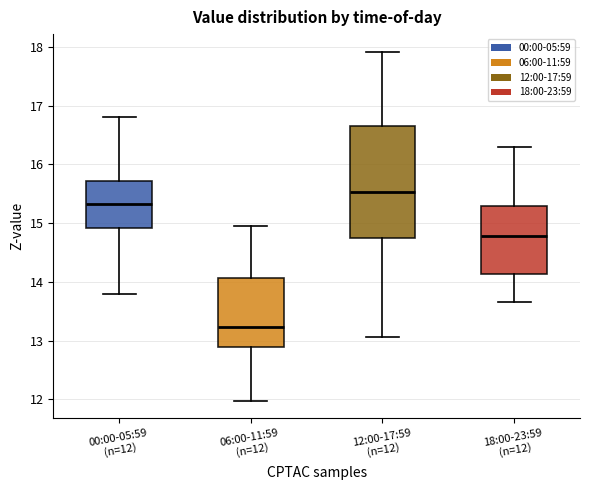

Which box's median line is the highest?

12:00-17:59 (n=12)